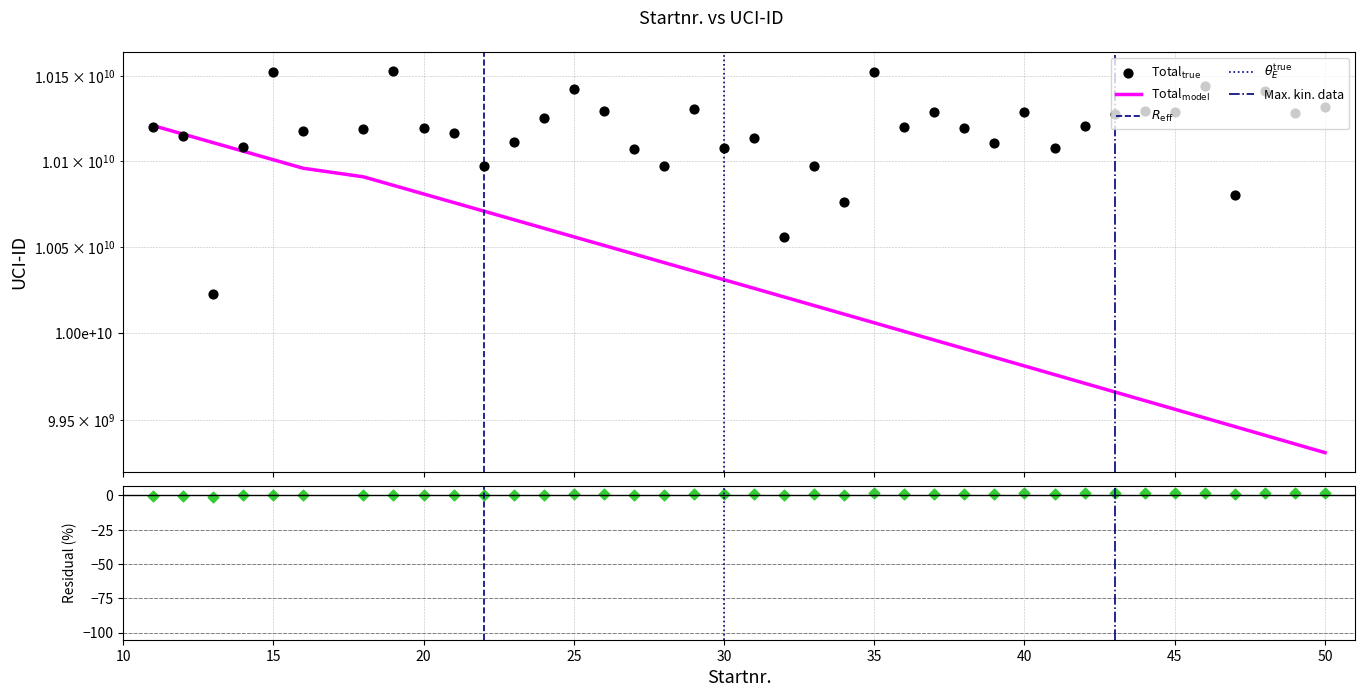

At which category is the sum across all series the highest?

15